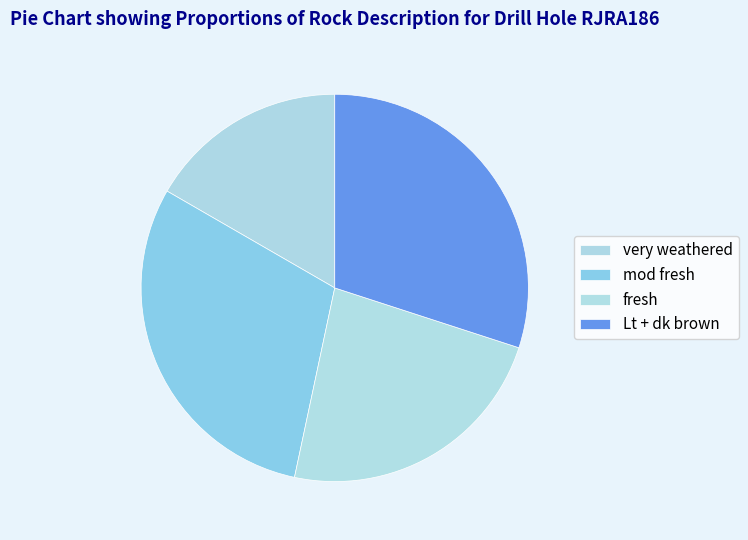

Rank the categories by value from lowest to highest.

very weathered, fresh, mod fresh, Lt + dk brown